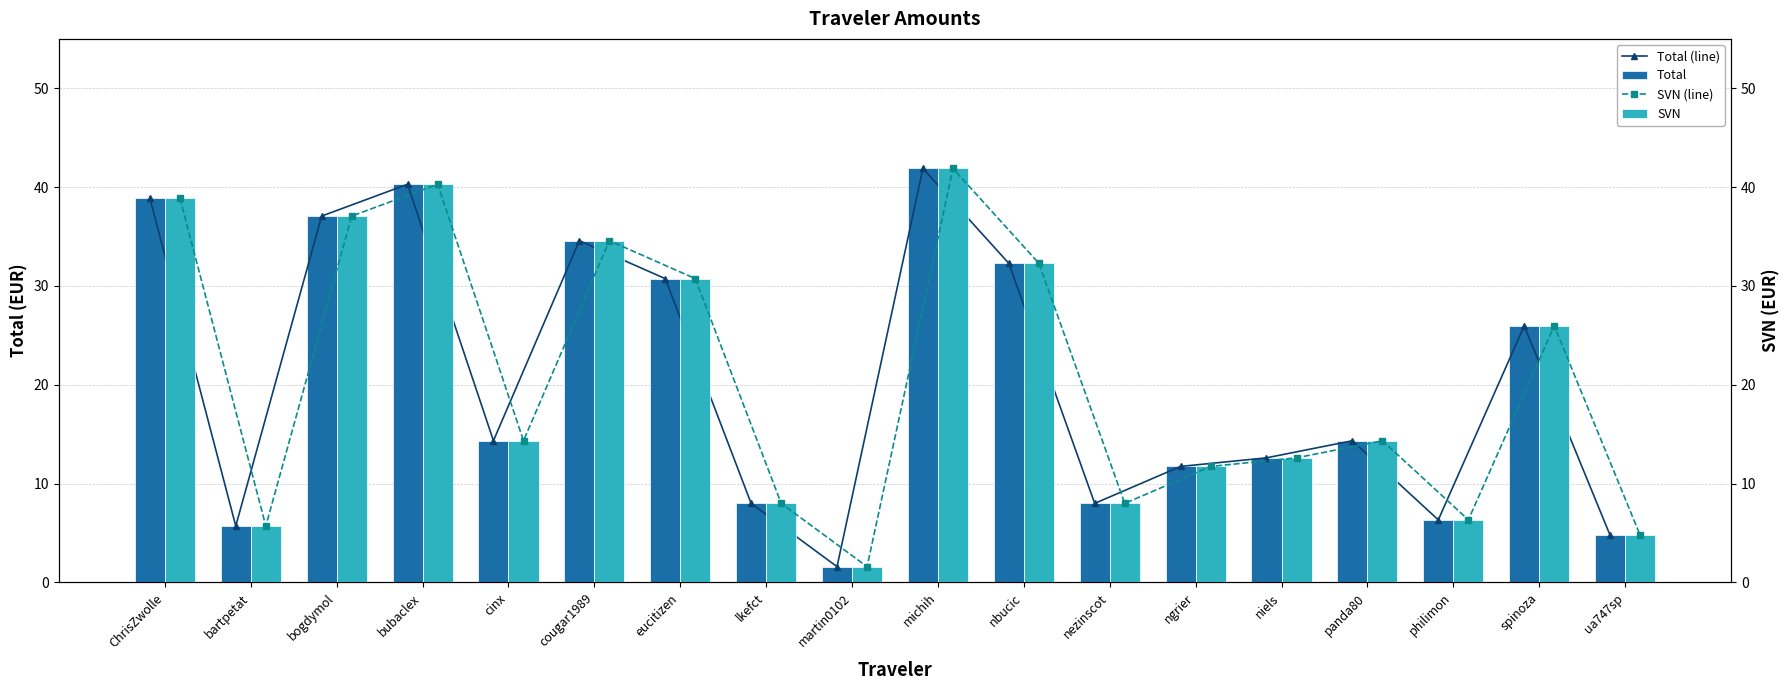

How many categories are shown in the chart?

18